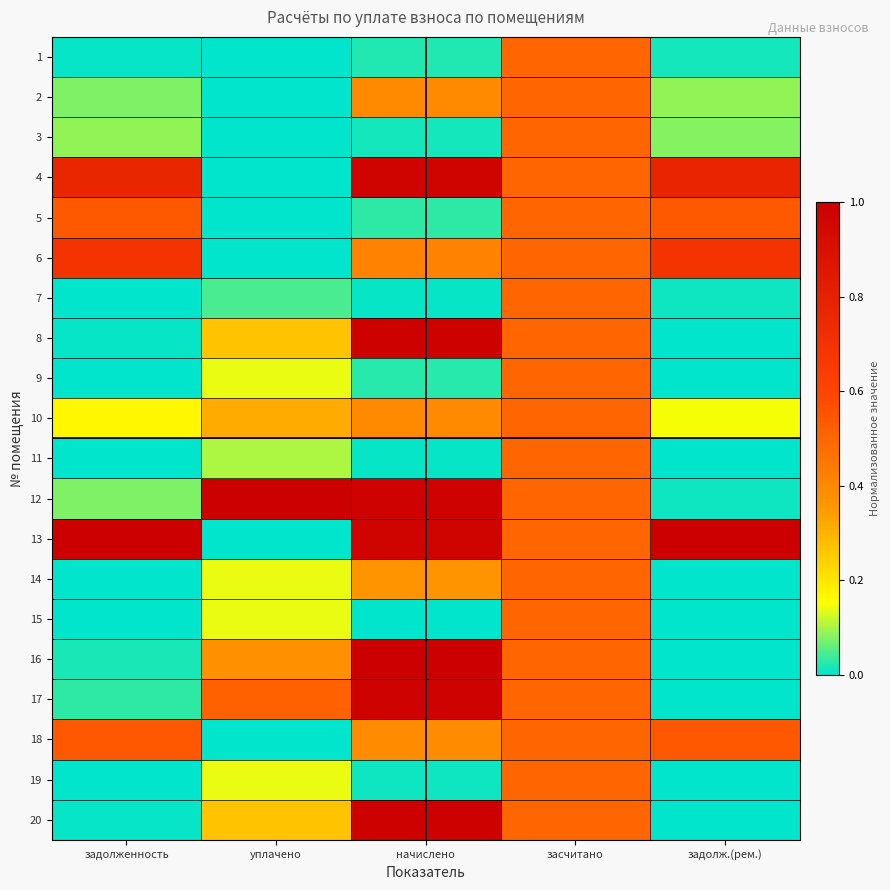

Reading left to right, list all the values displayed in this chart.

1: задолженность=0.0	уплачено=0.0	начислено=0.0	засчитано=0.5	задолж.(рем.)=0.0
2: задолженность=0.1	уплачено=0.0	начислено=0.4	засчитано=0.5	задолж.(рем.)=0.1
3: задолженность=0.1	уплачено=0.0	начислено=0.0	засчитано=0.5	задолж.(рем.)=0.1
4: задолженность=0.8	уплачено=0.0	начислено=1.0	засчитано=0.5	задолж.(рем.)=0.8
5: задолженность=0.5	уплачено=0.0	начислено=0.0	засчитано=0.5	задолж.(рем.)=0.5
6: задолженность=0.7	уплачено=0.0	начислено=0.4	засчитано=0.5	задолж.(рем.)=0.7
7: задолженность=0.0	уплачено=0.0	начислено=0.0	засчитано=0.5	задолж.(рем.)=0.0
8: задолженность=0.0	уплачено=0.3	начислено=1.0	засчитано=0.5	задолж.(рем.)=0.0
9: задолженность=0.0	уплачено=0.1	начислено=0.0	засчитано=0.5	задолж.(рем.)=0.0
10: задолженность=0.2	уплачено=0.3	начислено=0.4	засчитано=0.5	задолж.(рем.)=0.1
11: задолженность=0.0	уплачено=0.1	начислено=0.0	засчитано=0.5	задолж.(рем.)=0.0
12: задолженность=0.1	уплачено=1.0	начислено=1.0	засчитано=0.5	задолж.(рем.)=0.0
13: задолженность=1.0	уплачено=0.0	начислено=1.0	засчитано=0.5	задолж.(рем.)=1.0
14: задолженность=0.0	уплачено=0.1	начислено=0.4	засчитано=0.5	задолж.(рем.)=0.0
15: задолженность=0.0	уплачено=0.1	начислено=0.0	засчитано=0.5	задолж.(рем.)=0.0
16: задолженность=0.0	уплачено=0.4	начислено=1.0	засчитано=0.5	задолж.(рем.)=0.0
17: задолженность=0.0	уплачено=0.5	начислено=1.0	засчитано=0.5	задолж.(рем.)=0.0
18: задолженность=0.5	уплачено=0.0	начислено=0.4	засчитано=0.5	задолж.(рем.)=0.5
19: задолженность=0.0	уплачено=0.1	начислено=0.0	засчитано=0.5	задолж.(рем.)=0.0
20: задолженность=0.0	уплачено=0.3	начислено=1.0	засчитано=0.5	задолж.(рем.)=0.0